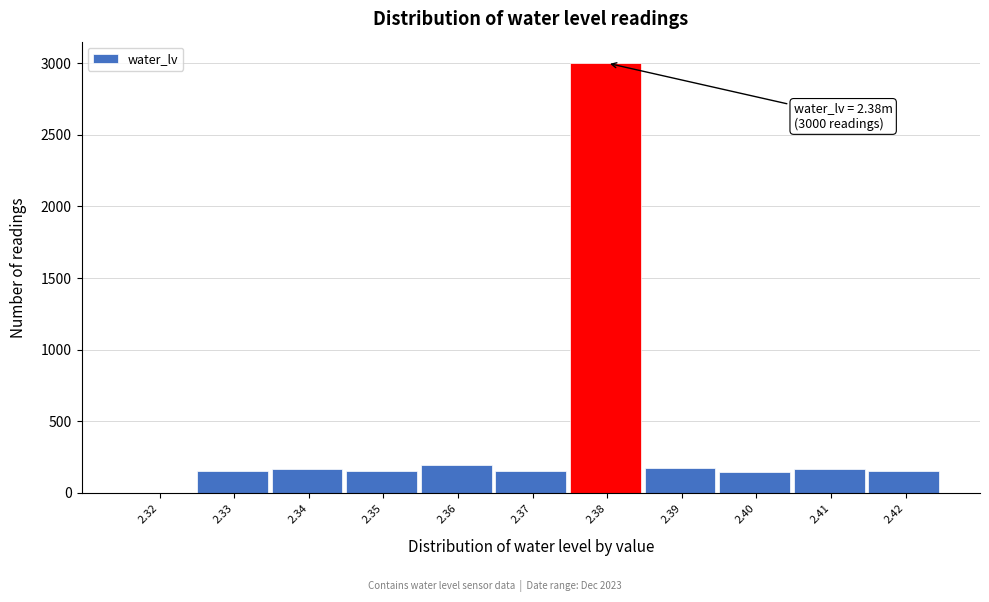

What is the sum of all values?

4464